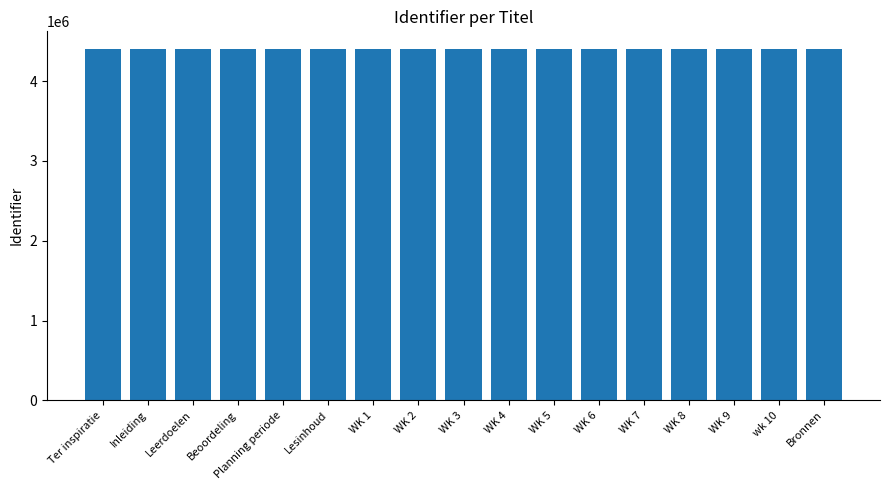

What is the label of the 15th bar from the right?

Leerdoelen